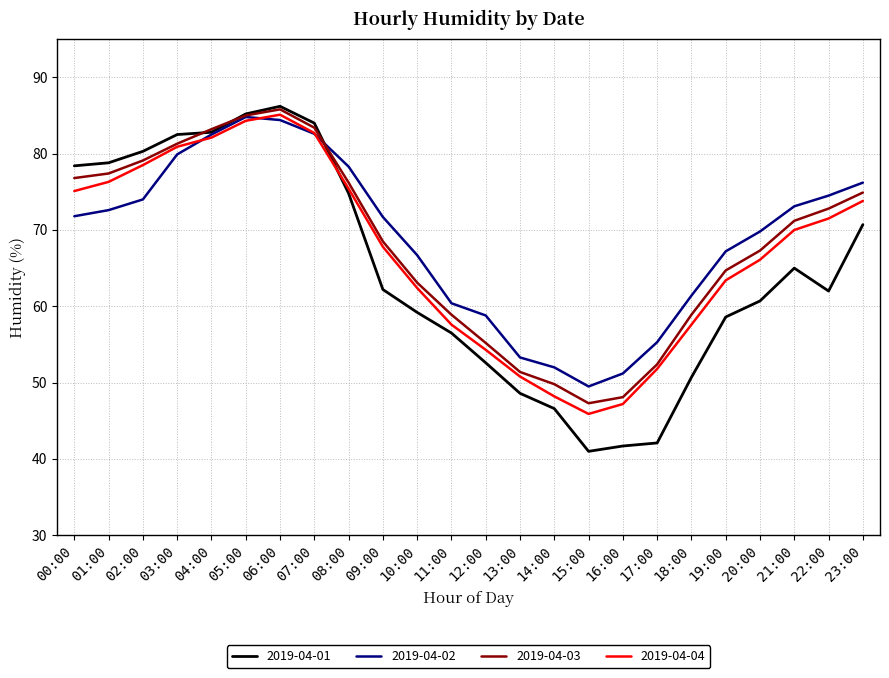

Rank the series by their average value, from highest to lowest.

2019-04-02, 2019-04-03, 2019-04-04, 2019-04-01